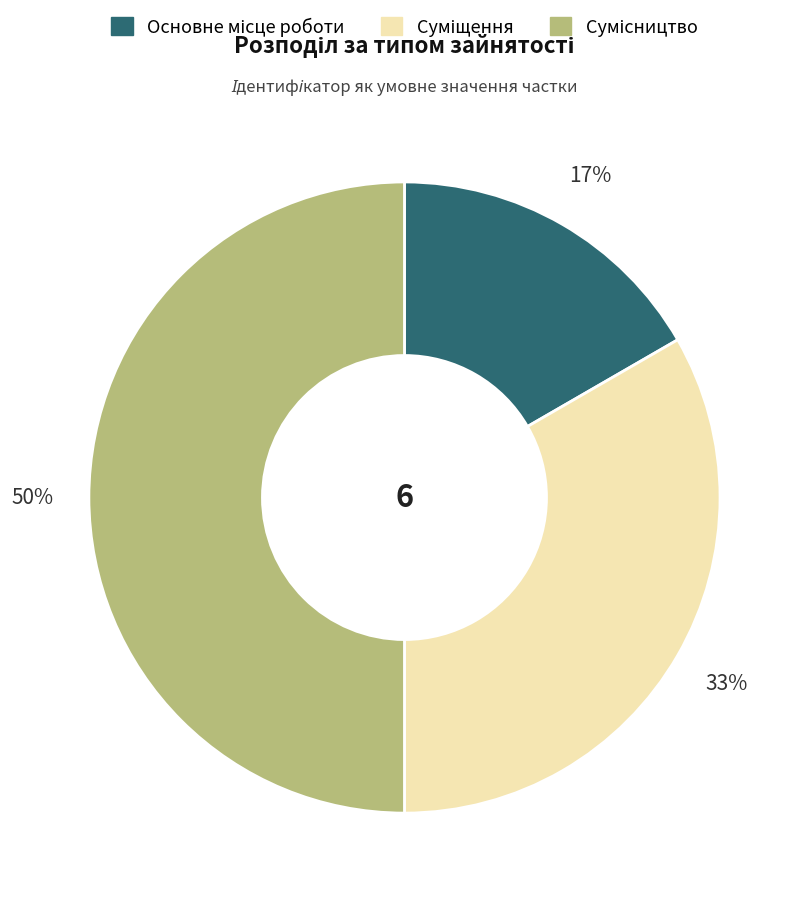

How many slices are in this pie chart?

3